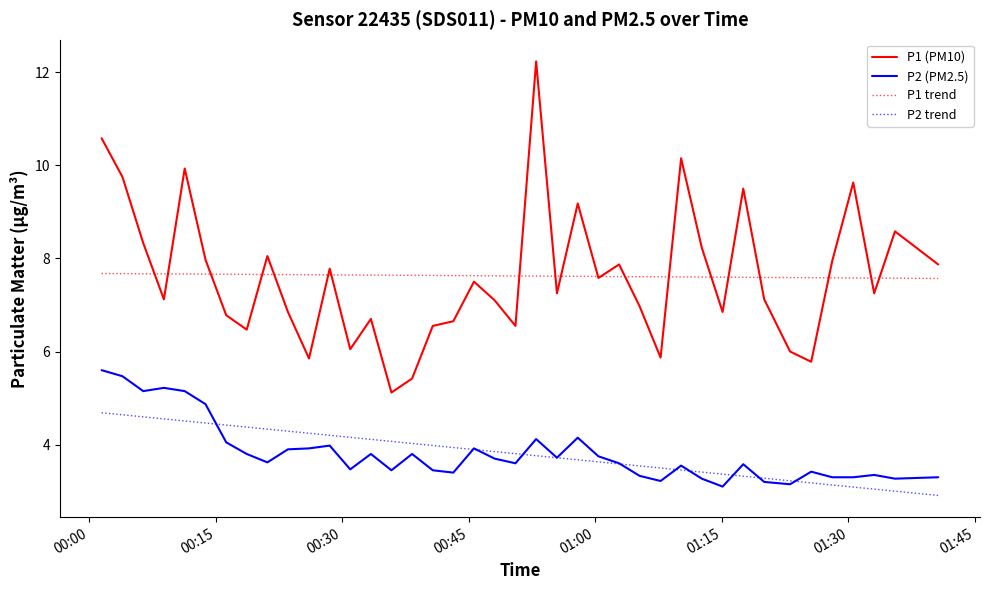

Which series has the widest spread of values?

P1 (PM10)